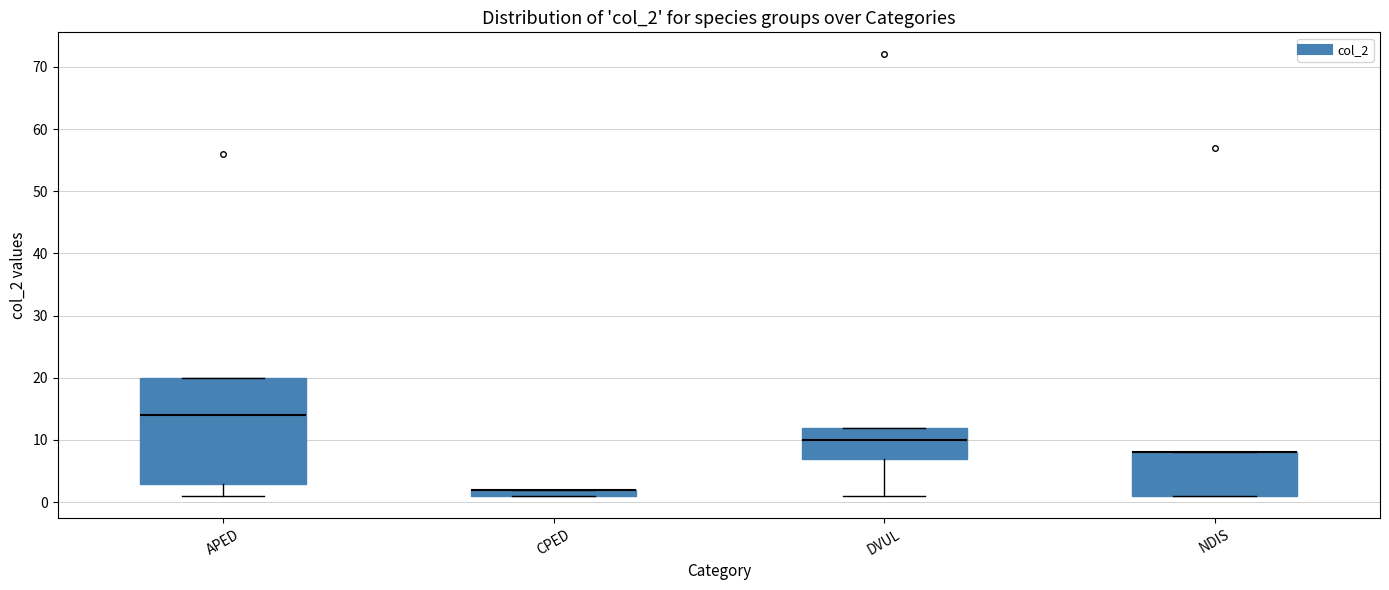

Which box is the tallest, from its lower edge to its upper edge?

APED